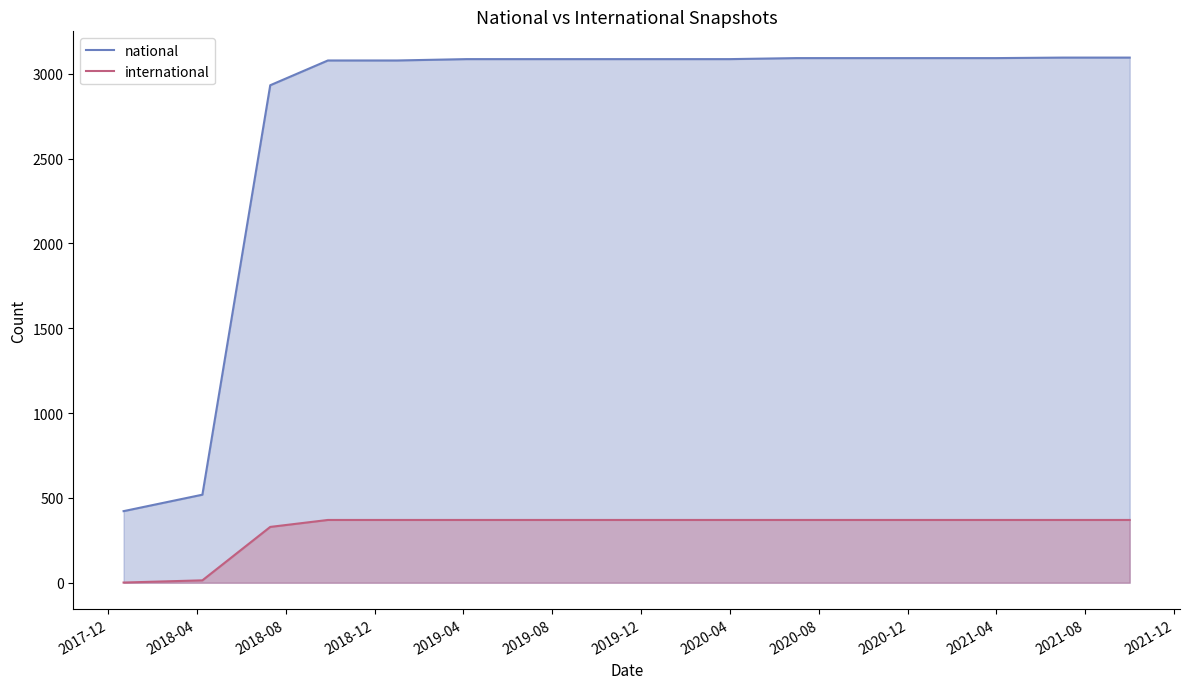

Does the chart have visible grid lines?

No